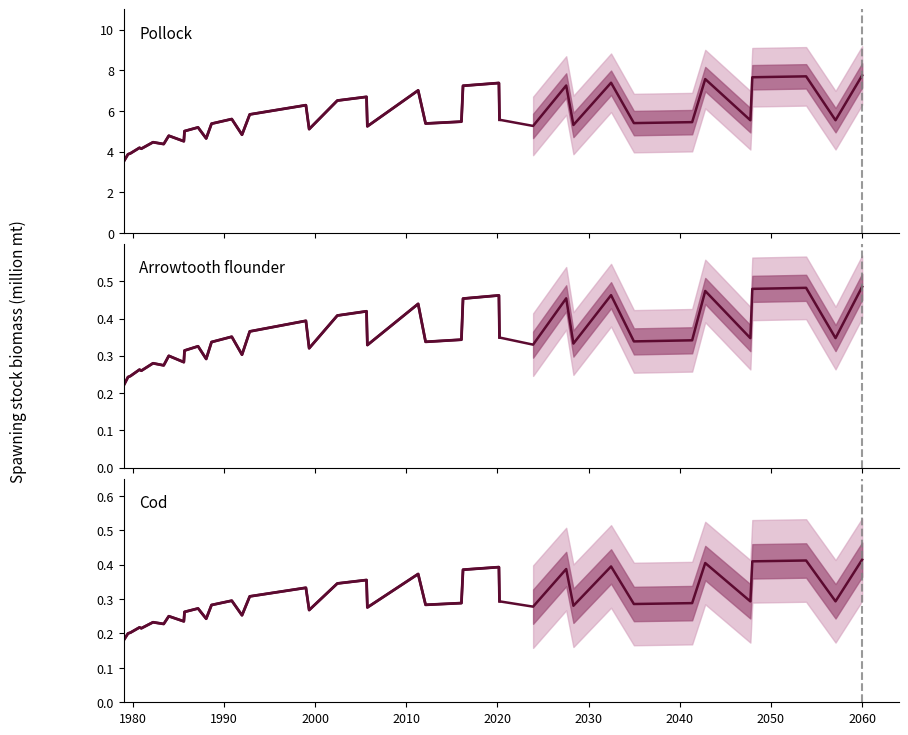

How many points are higher than both their immediate neighbors (excluding endpoints)?

13